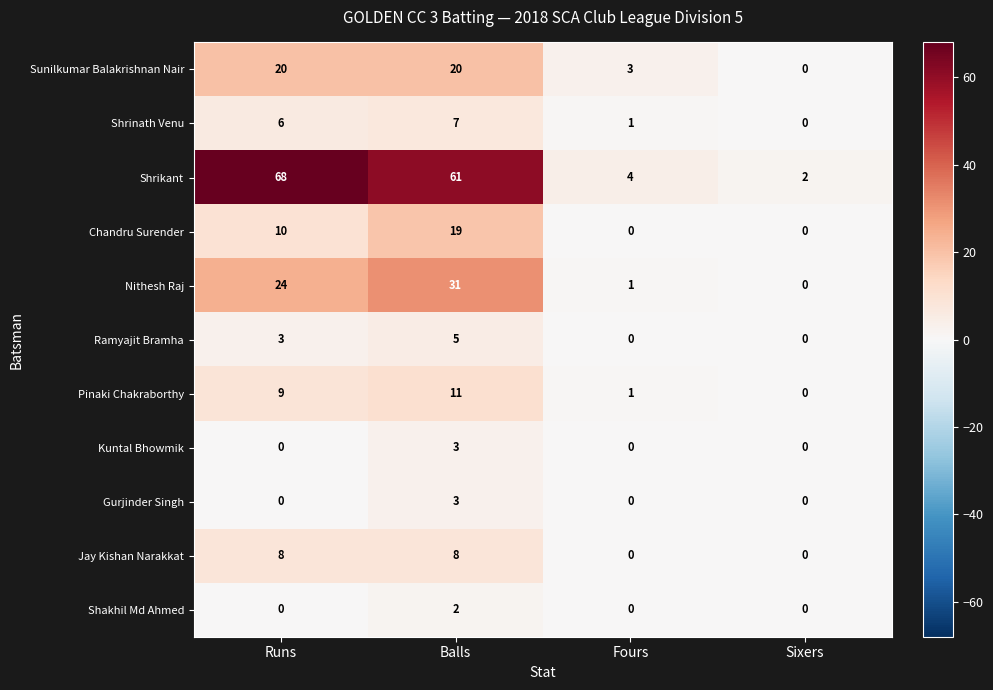

At which label is Shrikant closest to 35?

Balls